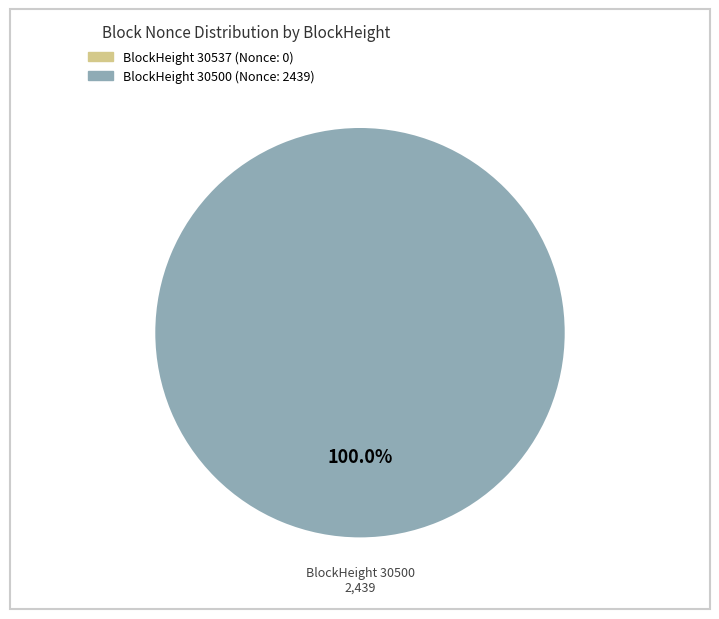

The 30537 slice represents 1% of the pie. True or false?

False